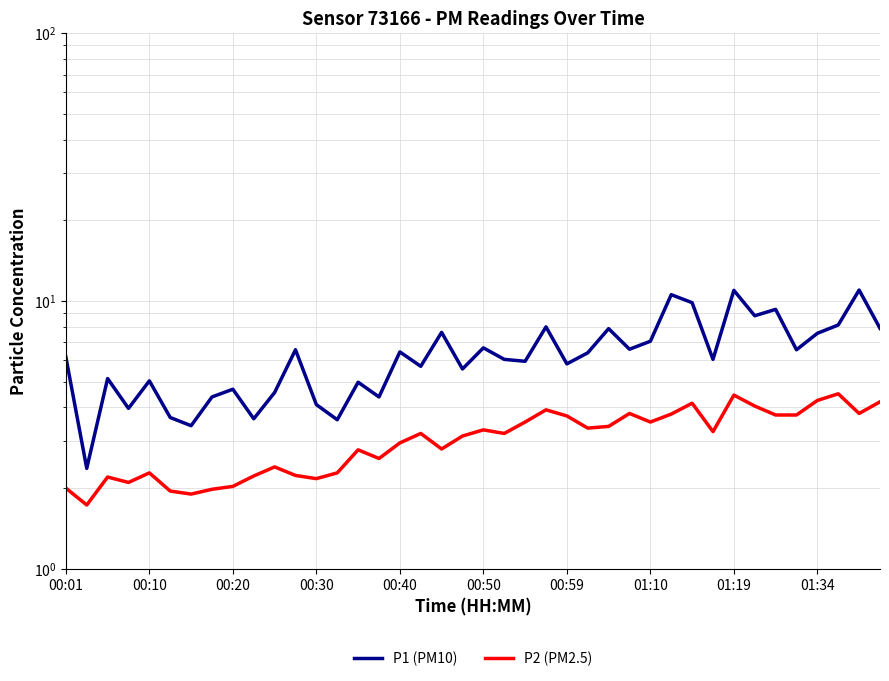

Which series changed the most between 21 and 38?

P1 (PM10)